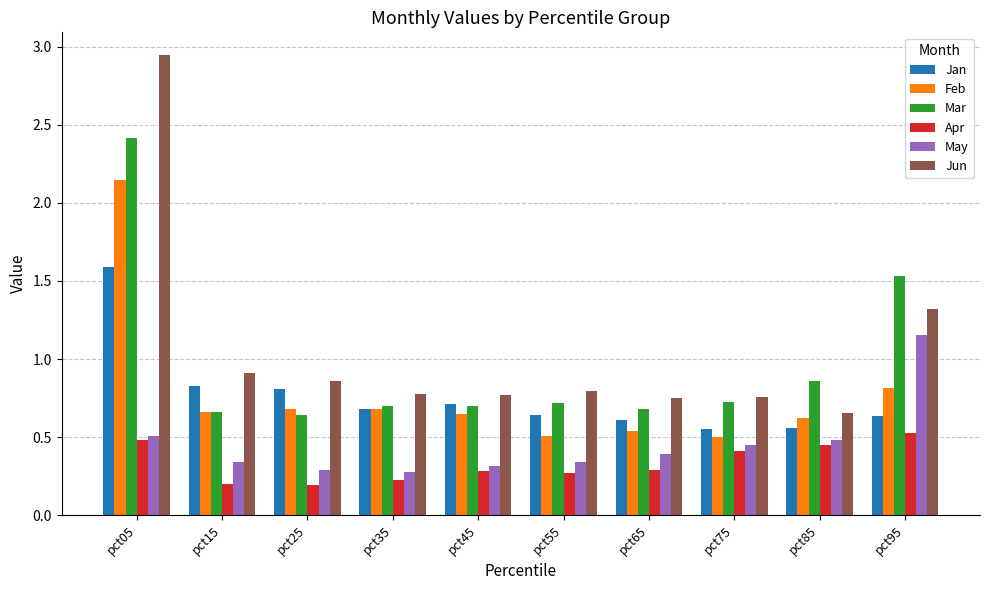

List the series in order of their peak value, lowest first.

Apr, May, Jan, Feb, Mar, Jun